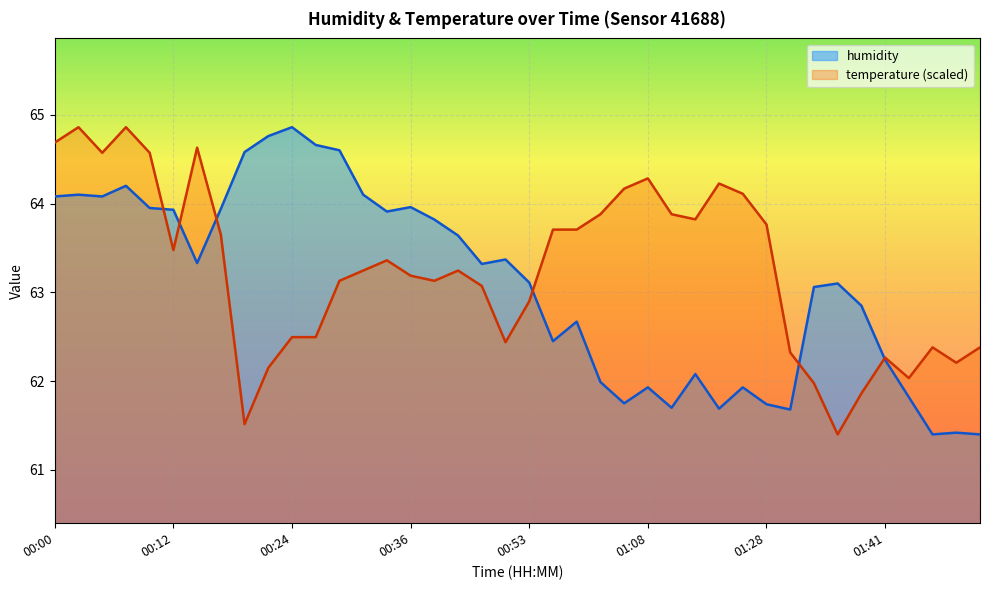

What position from the right is 01:41?

5